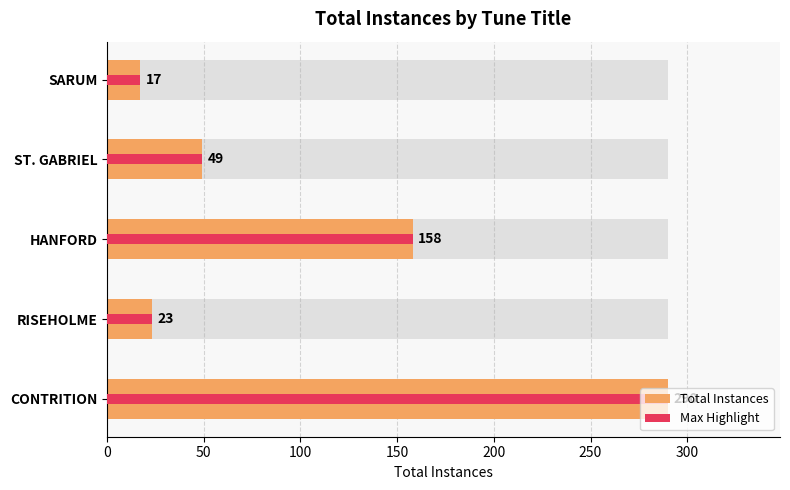

Count the number of data series in this chart.

2